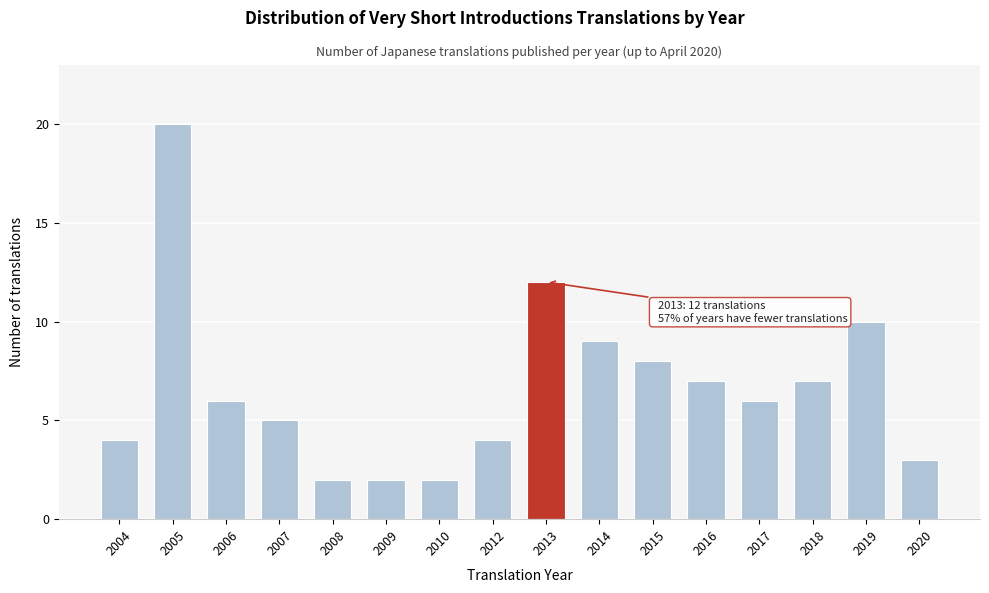

Reading left to right, transcribe all the data shown in this chart.

4	20	6	5	2	2	2	4	12	9	8	7	6	7	10	3